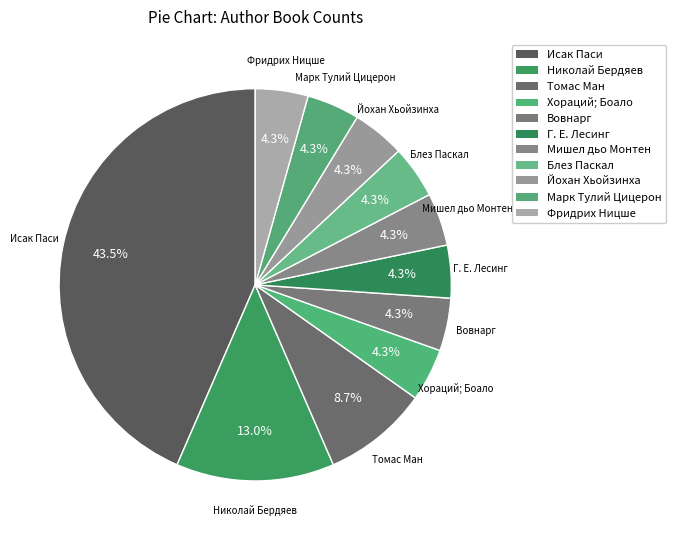

Is the sum of Исак Паси and Фридрих Ницше greater than half?

No